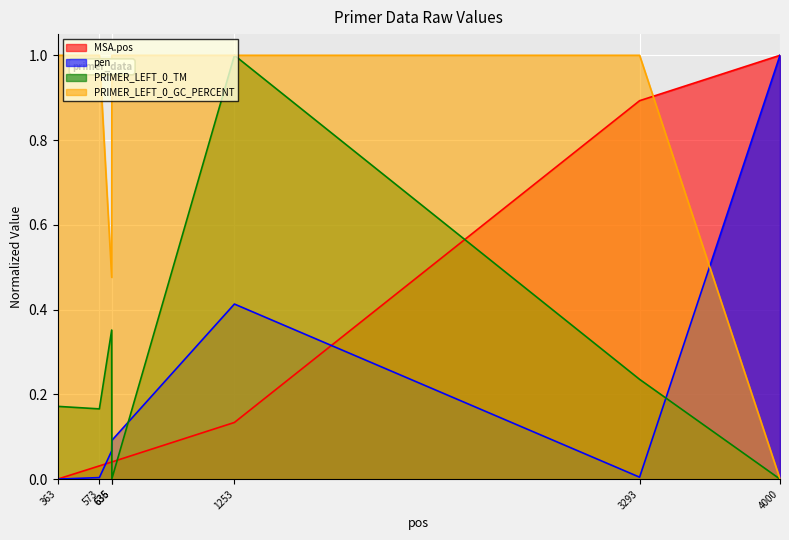

Where is the first local maximum for pen?

1253